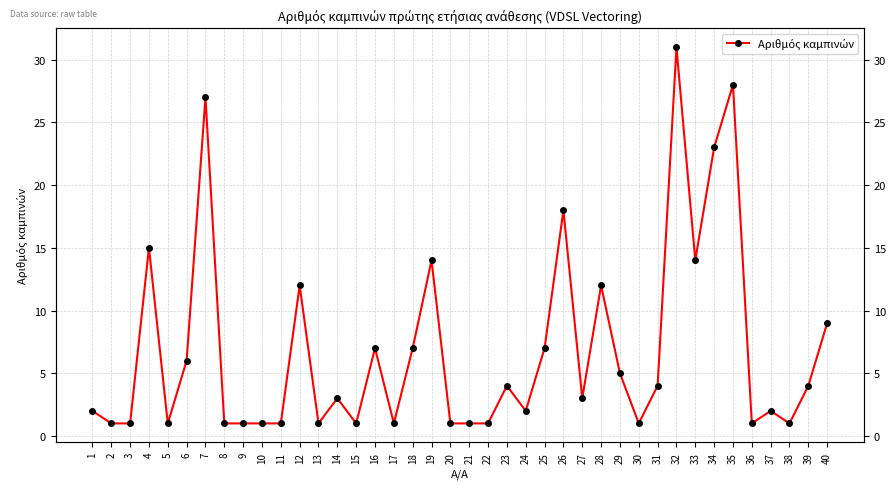

The chart shows a value of 10 at 16. True or false?

False